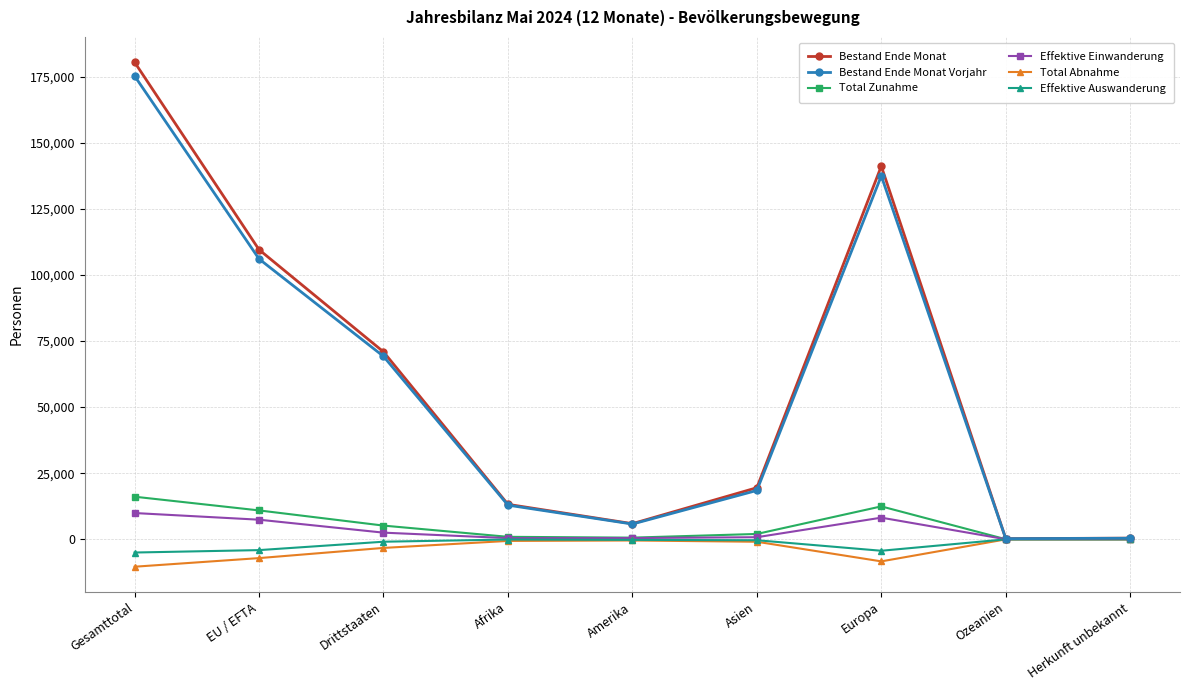

Is the value of Effektive Einwanderung at Asien greater than the value of Total Zunahme at Europa?

No